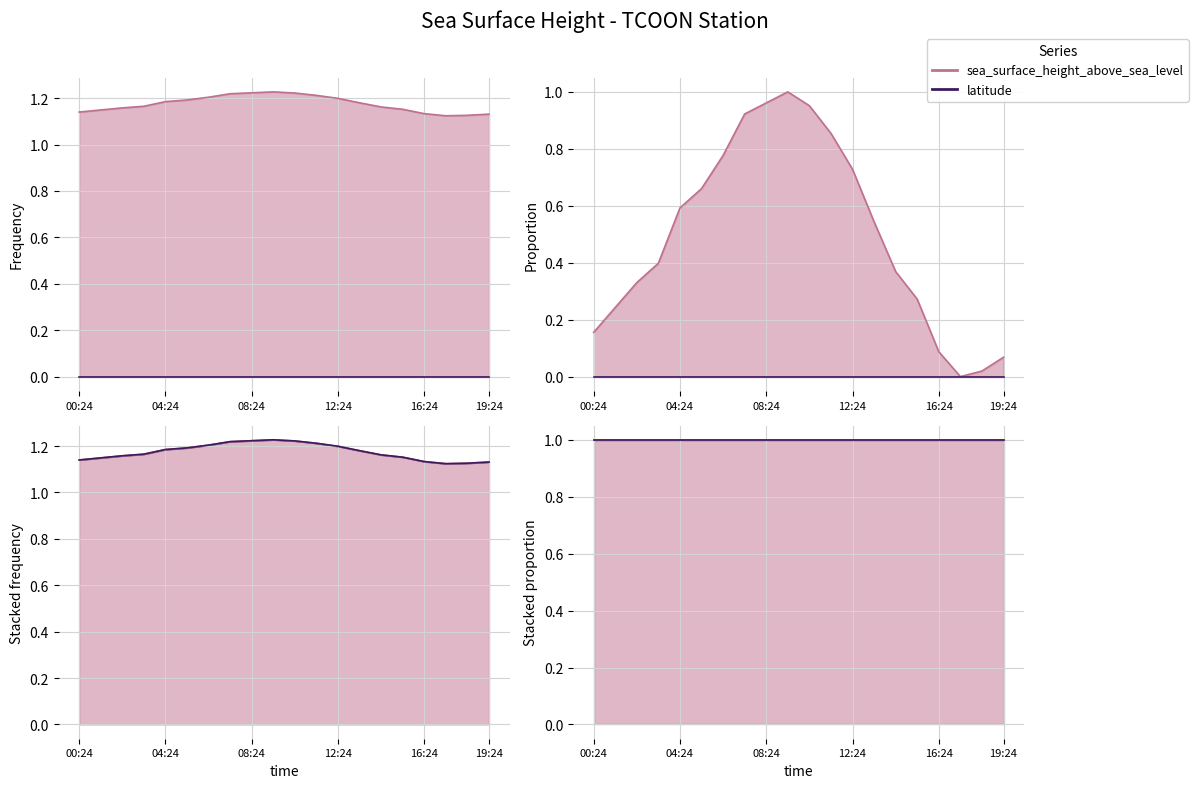

True or false: there are more than 0 points higher than both neighbors.

True